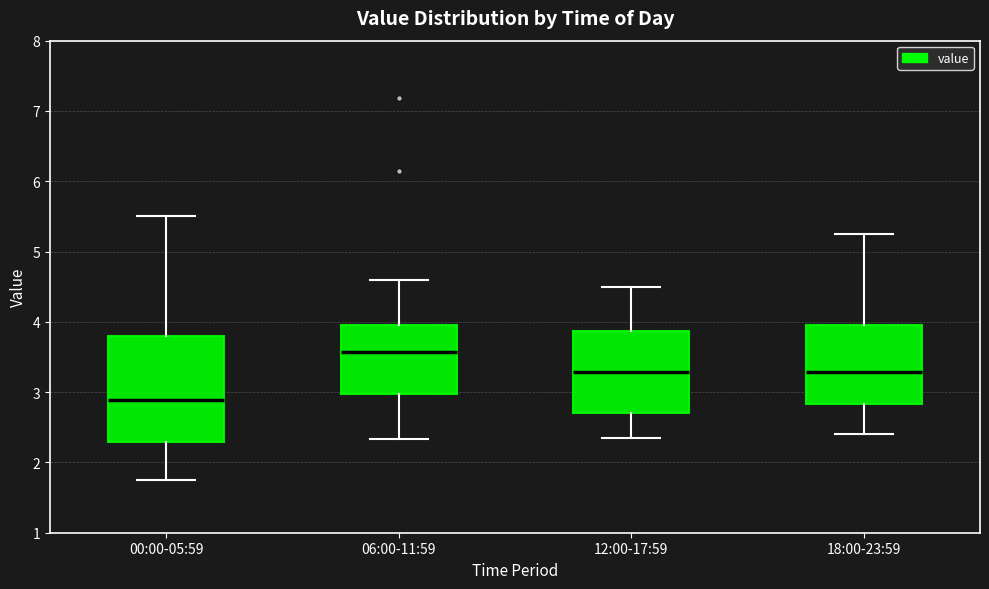

Where does the lower whisker of the box for 00:00-05:59 end on the y-axis? The values are not printed on the chart, so give them approximately, as read against the axis.

1.8